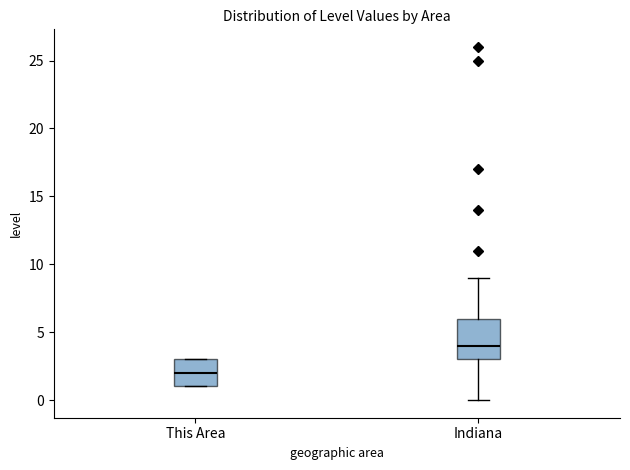

Which box is the tallest, from its lower edge to its upper edge?

Indiana